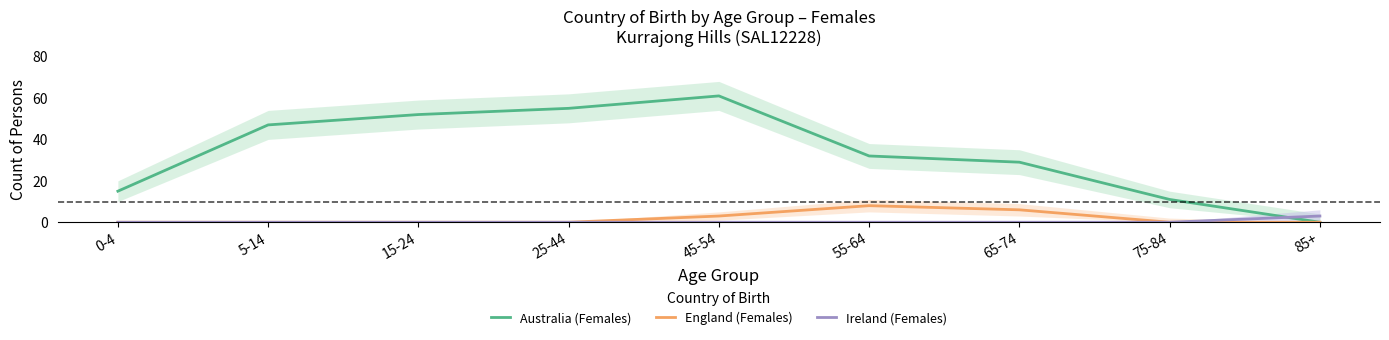

At which category does the chart reach its minimum across all series?

85+